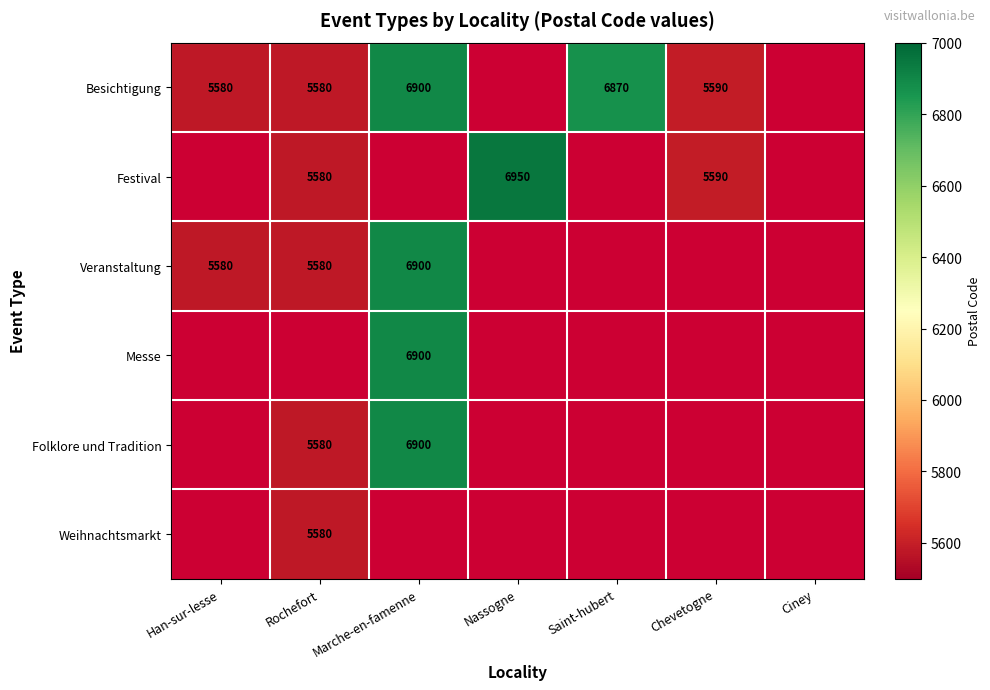

How many categories are shown in the chart?

7